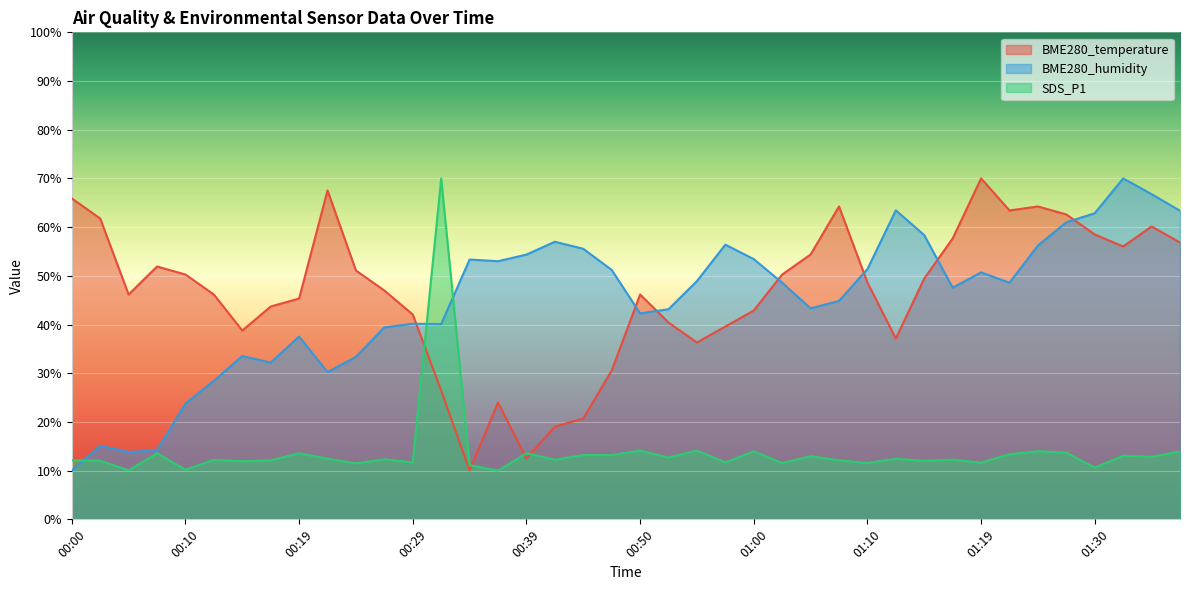

Reading left to right, extract all data points from this chart.

BME280_temperature: 65.9	61.8	46.2	51.9	50.3	46.2	38.8	43.7	45.3	67.5	51.1	47.0	42.1	26.4	10.0	24.0	12.5	19.0	20.7	30.5	46.2	40.4	36.3	39.6	42.9	50.3	54.4	64.2	48.6	37.1	49.5	57.7	70.0	63.4	64.2	62.6	58.5	56.0	60.1	56.8
BME280_humidity: 10.0	15.1	13.8	14.2	23.8	28.4	33.5	32.2	37.5	30.2	33.4	39.4	40.2	40.1	53.3	53.0	54.4	57.0	55.6	51.2	42.3	43.1	48.9	56.4	53.4	48.6	43.3	44.8	51.4	63.5	58.4	47.6	50.7	48.6	56.2	61.0	62.9	70.0	66.8	63.4
SDS_P1: 12.1	12.1	10.1	13.6	10.2	12.2	11.9	12.1	13.6	12.4	11.5	12.3	11.7	70.0	11.1	10.0	13.6	12.3	13.2	13.2	14.1	12.7	14.1	11.7	13.9	11.6	13.0	12.1	11.6	12.4	12.0	12.3	11.6	13.4	14.0	13.7	10.6	13.1	12.8	13.9